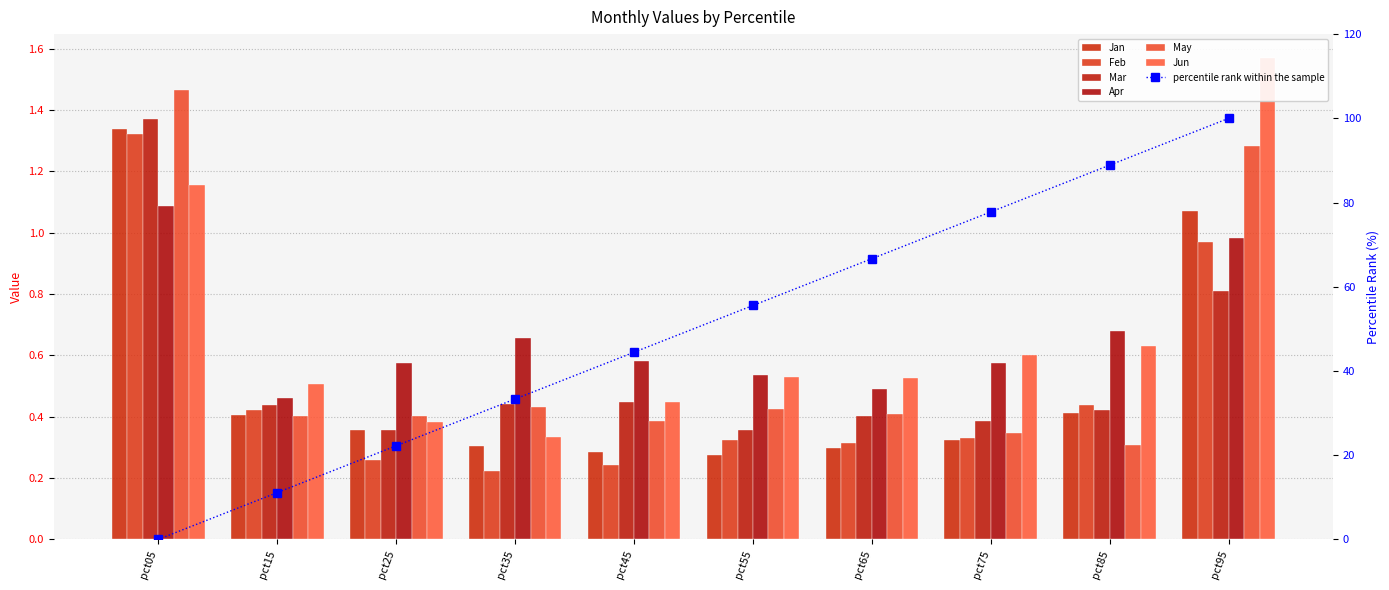

What is the total value across all series at pct25?

2.3